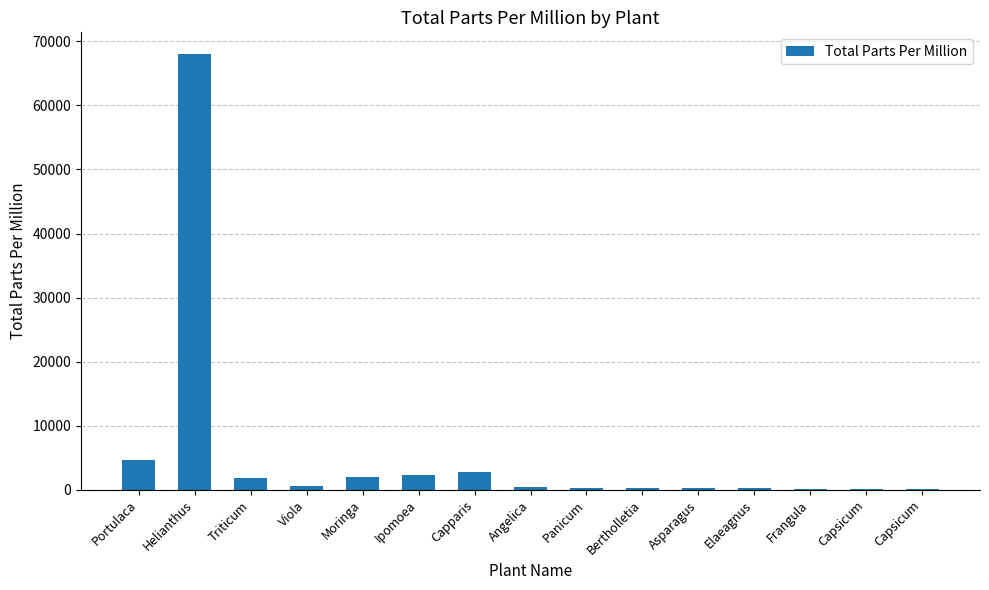

What is the maximum value shown in the chart?

68000